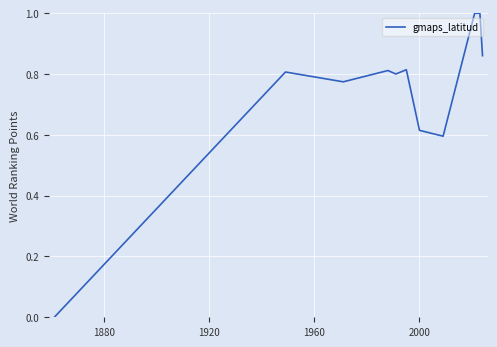

What is the difference between the maximum and minimum values?

1.0